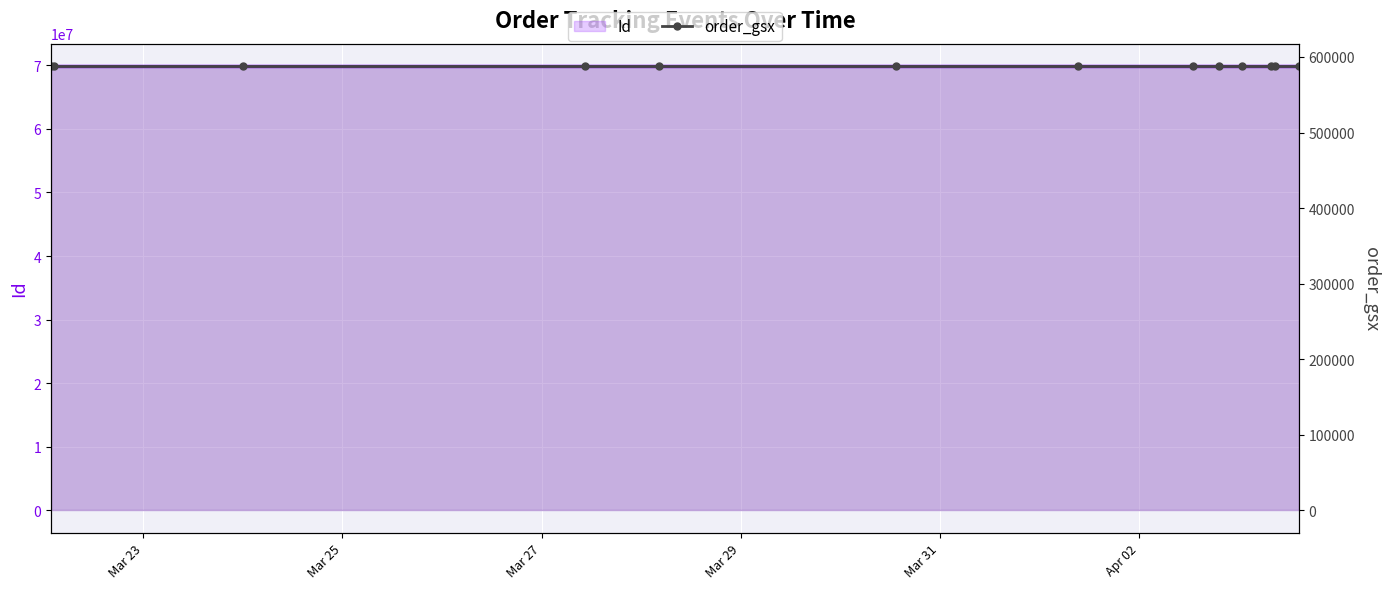

Which category has the lowest value across all series?

Mar 23